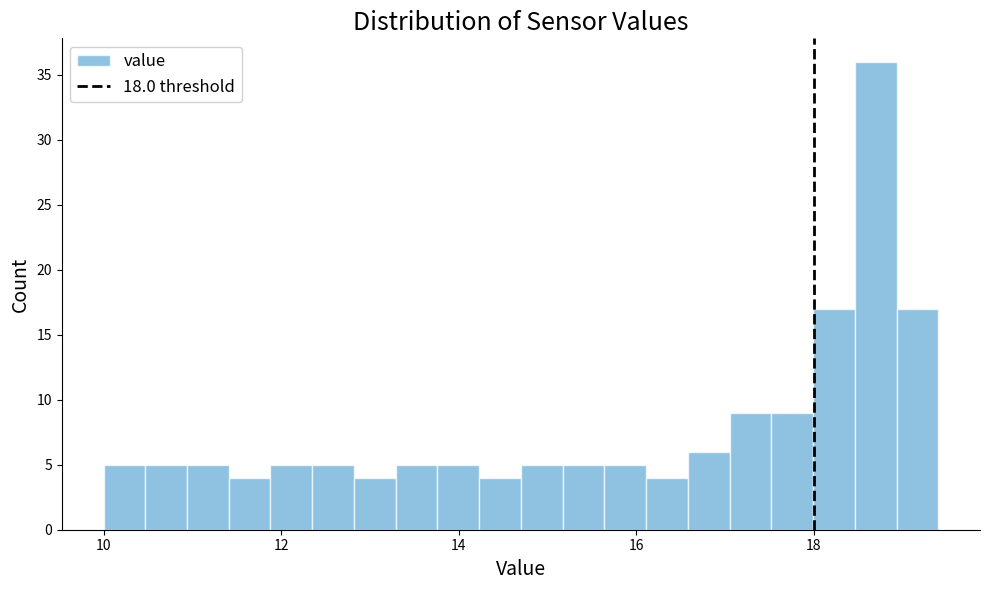

Read against the x-axis, roughly where is the centre of the tallest bar?

18.6